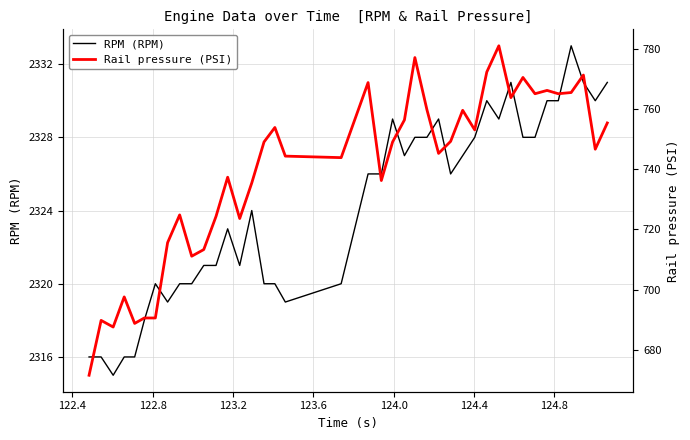

What is the average value of the Rail pressure (PSI) series?

739.2